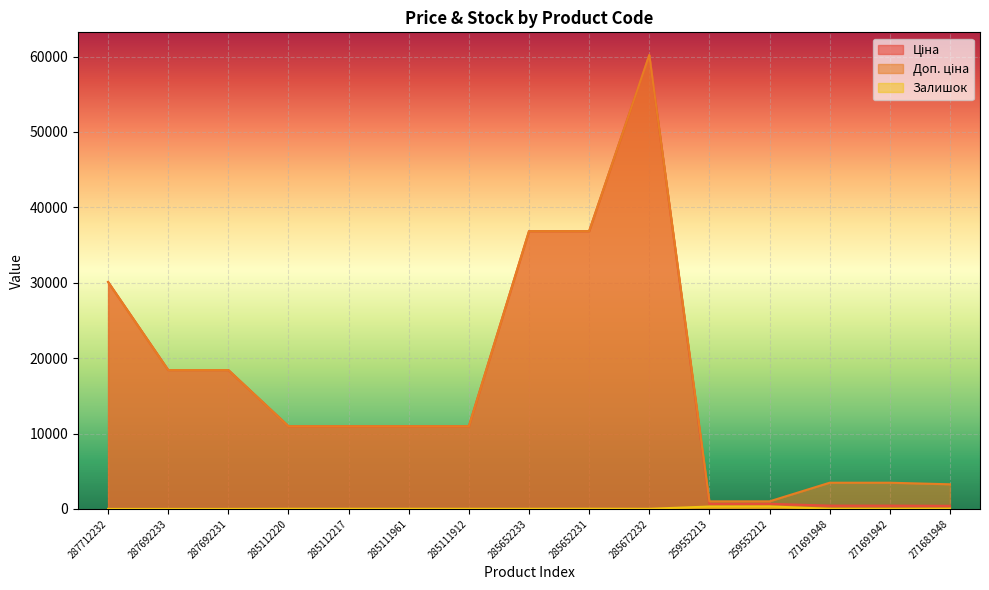

Count the number of data series in this chart.

3